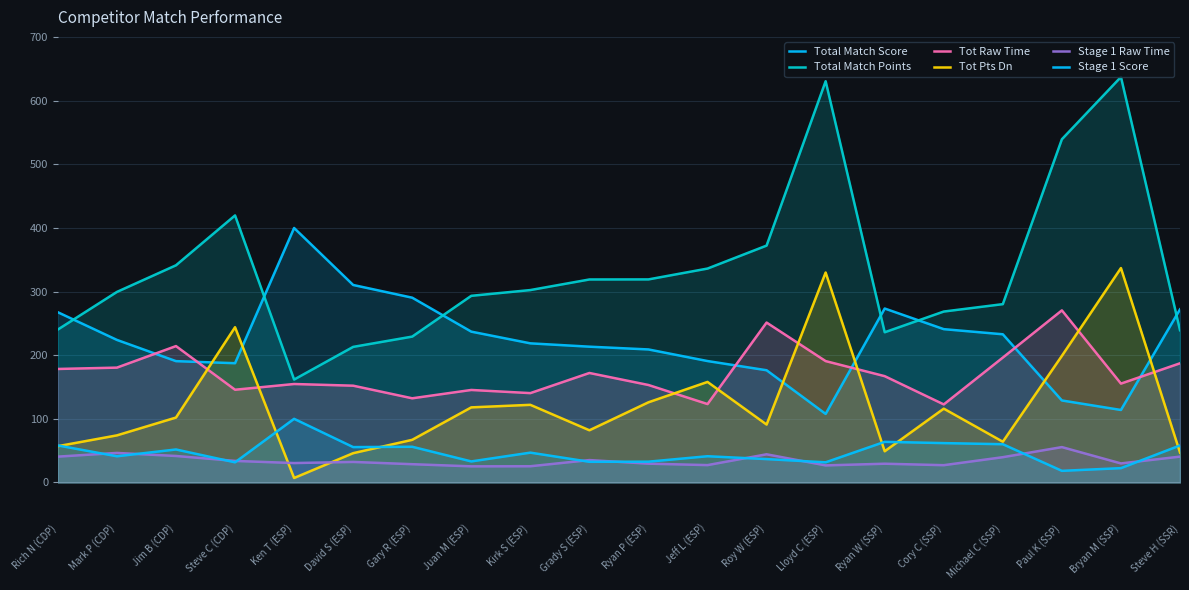

Where is the first local minimum for Total Match Score?

Steve C (CDP)